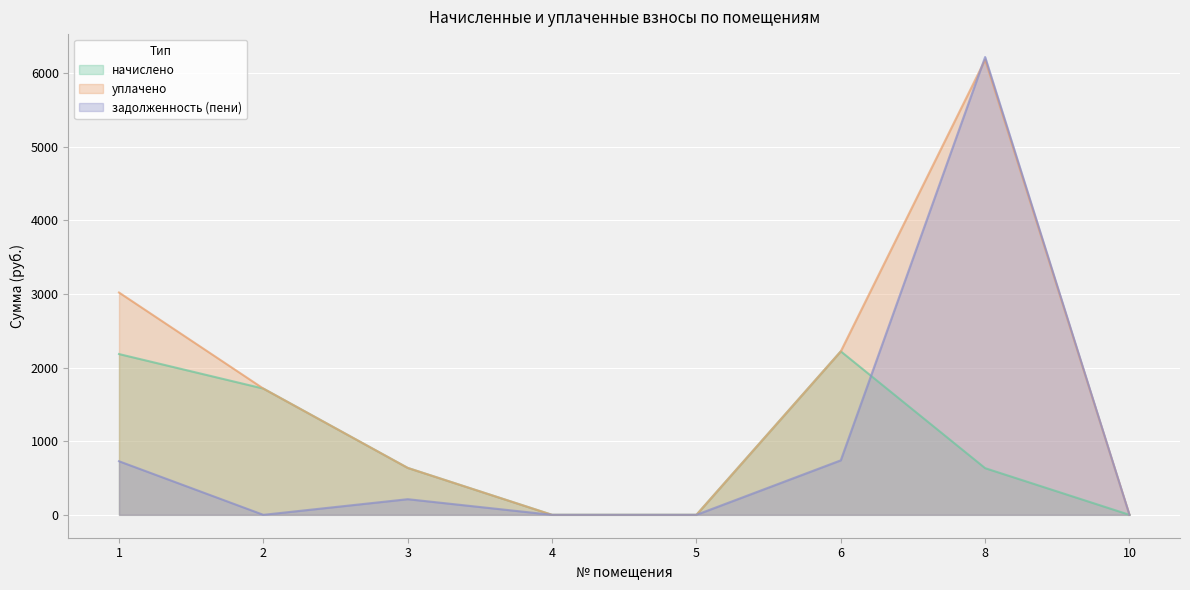

Between 3 and 2, which is larger?

2